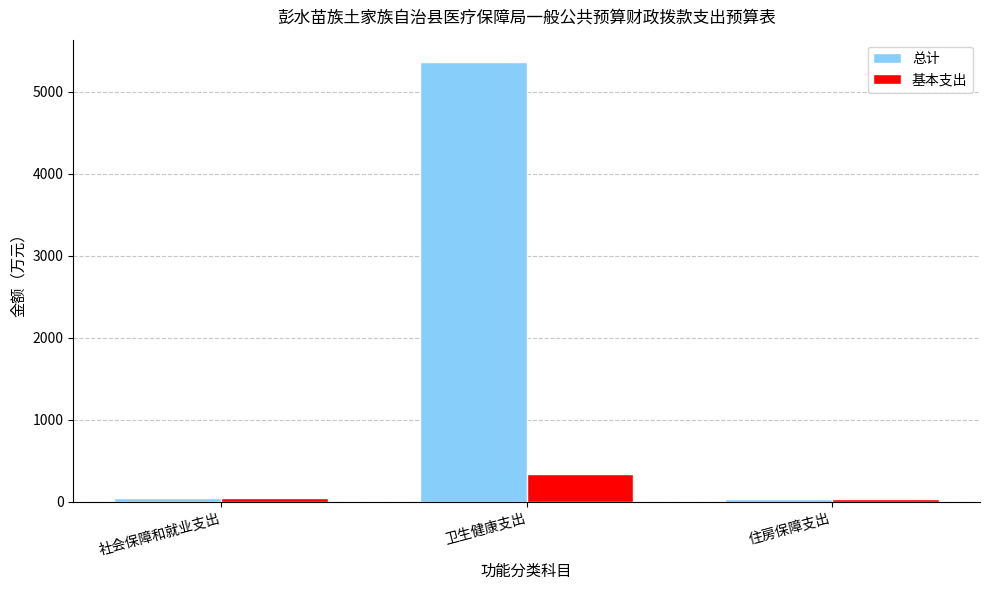

Does the chart contain any negative values?

No